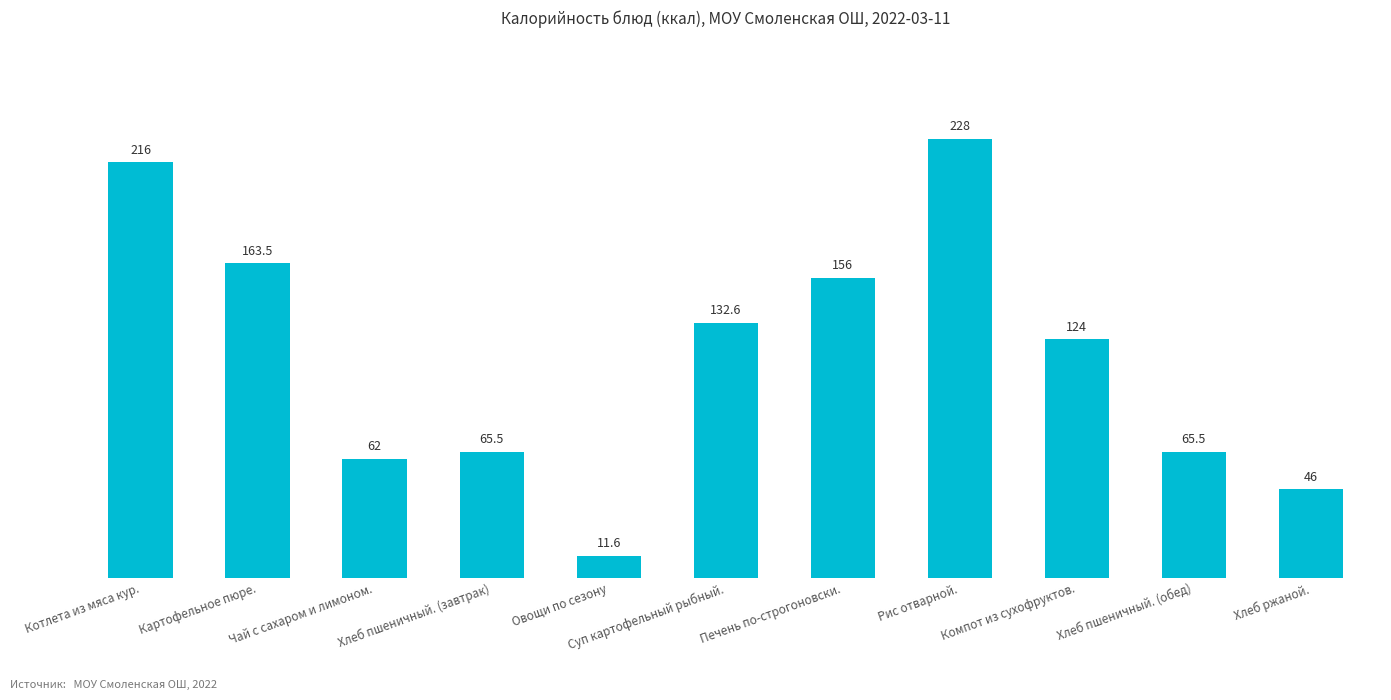

Are the bars horizontal?

No